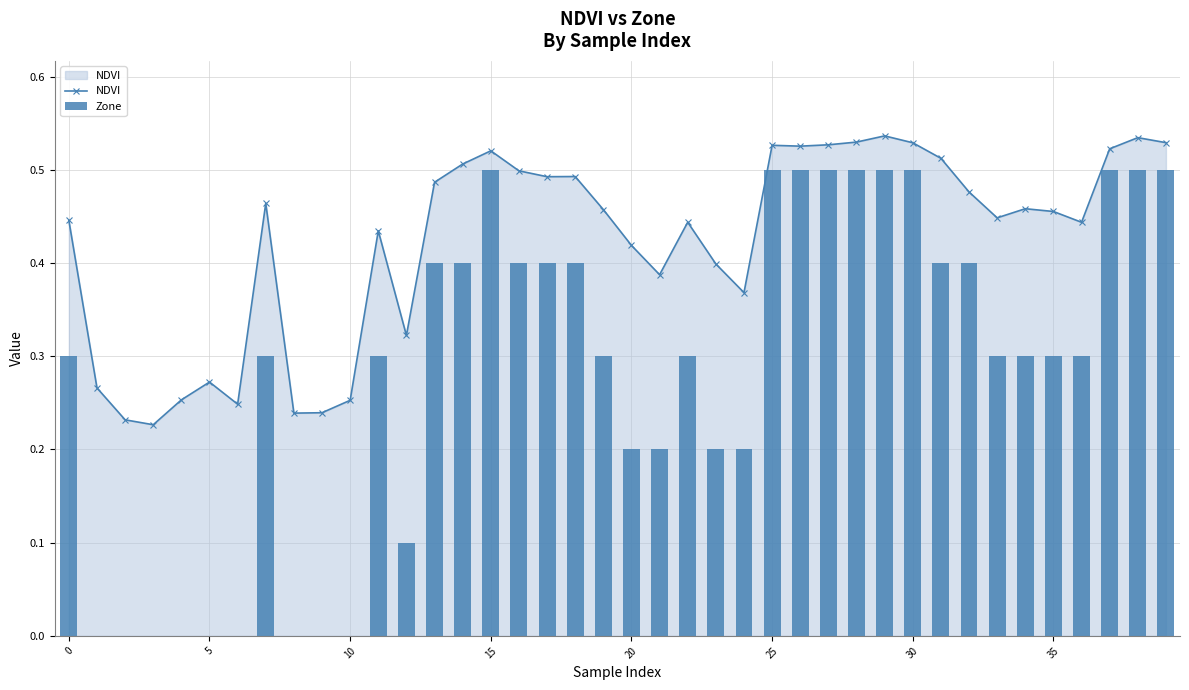

At 16, list the series in order from largest to smallest.

NDVI, Zone